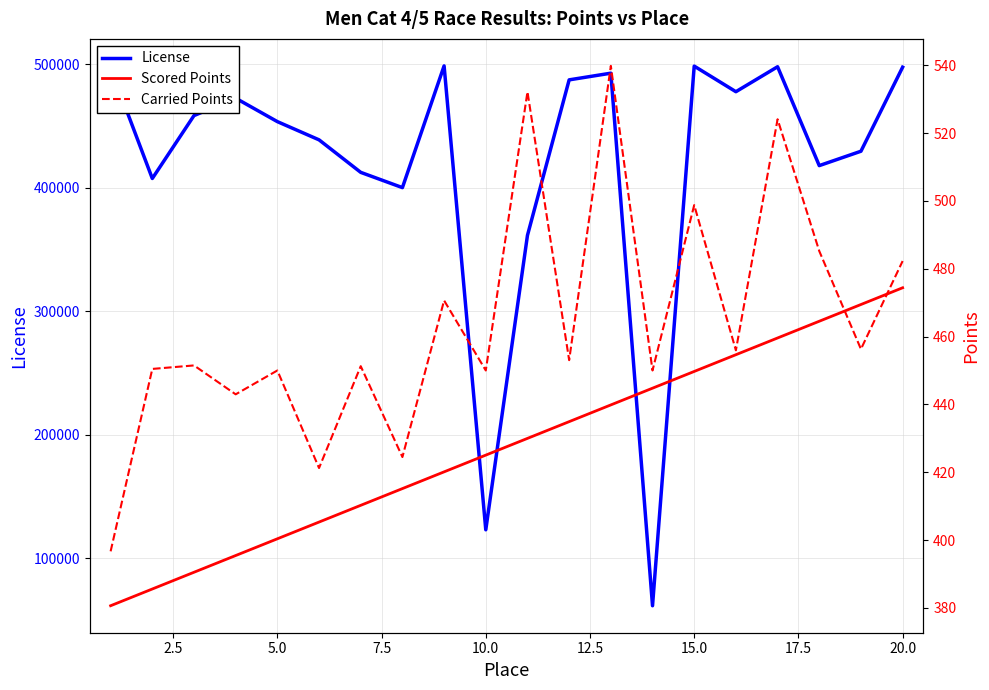

True or false: Scored Points and License intersect in this chart.

False